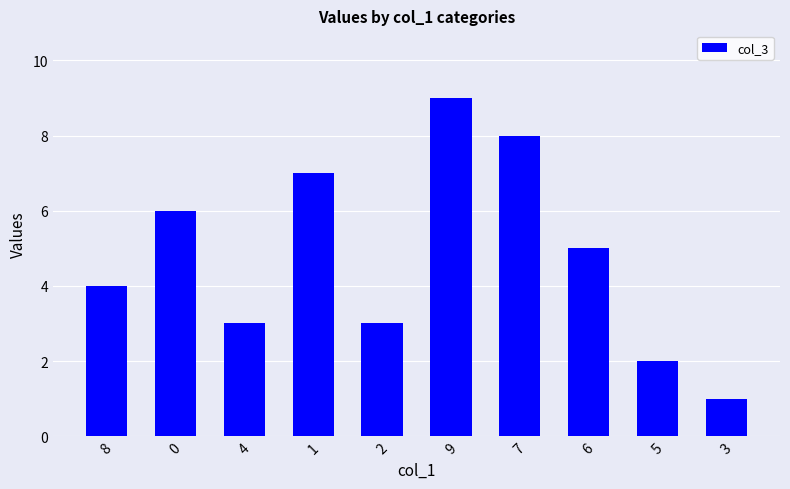

What is the average value?

5